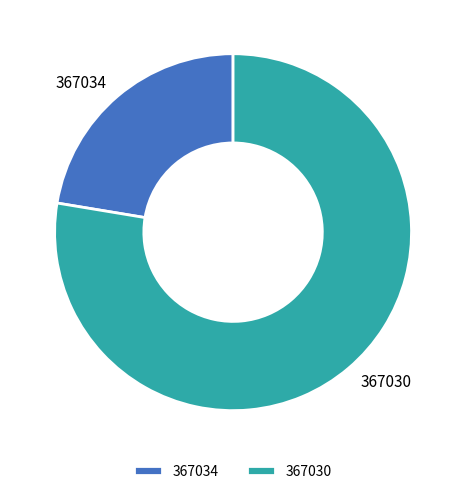

Approximately how many times larger is the value at 367034 compared to 367030?

0.3